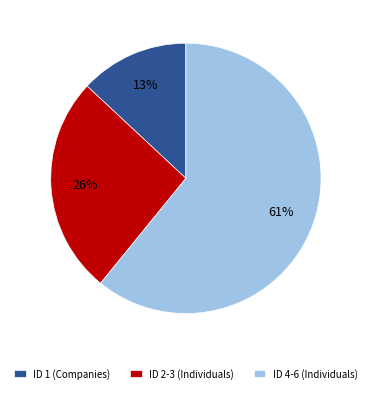

Do ID 2-3 (Individuals) and ID 4-6 (Individuals) together represent more than half of the pie?

Yes